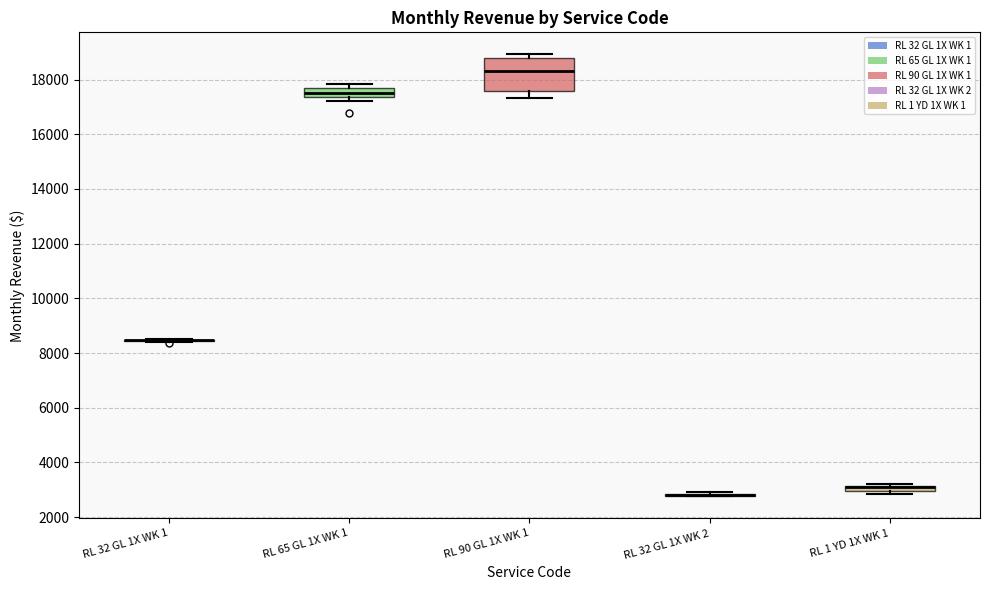

Comparing the boxes themselves (not the whiskers), which one is the tallest?

RL 90 GL 1X WK 1